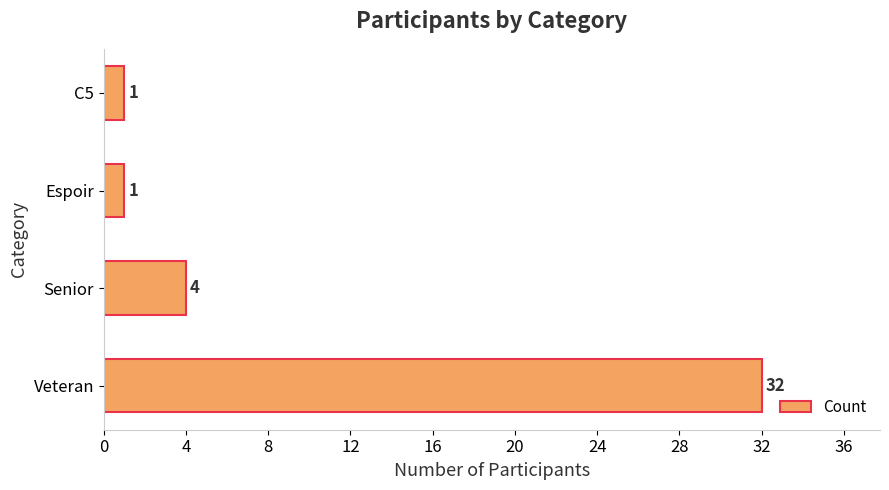

At which category does the chart reach its peak across all series?

Veteran